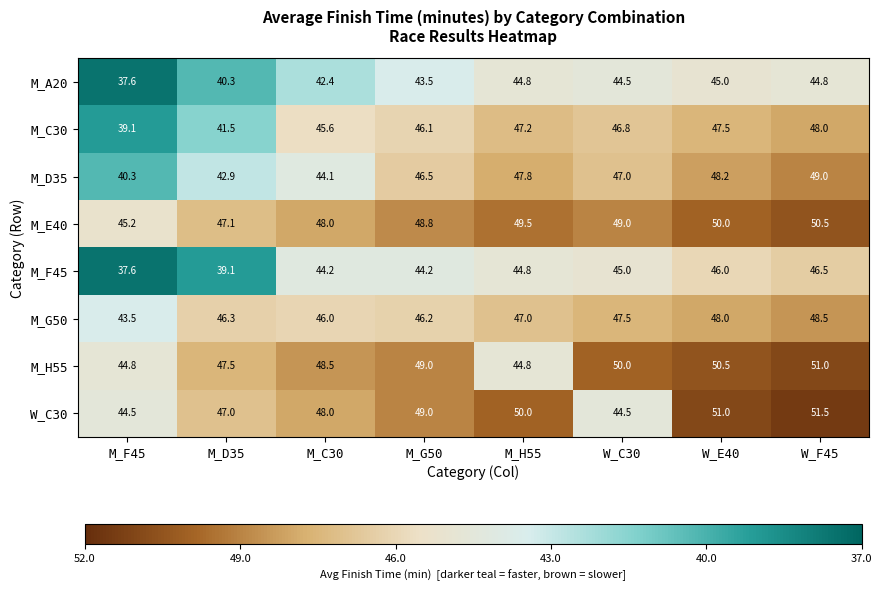

What is the spread (max minus min) of values at W_C30?

5.5